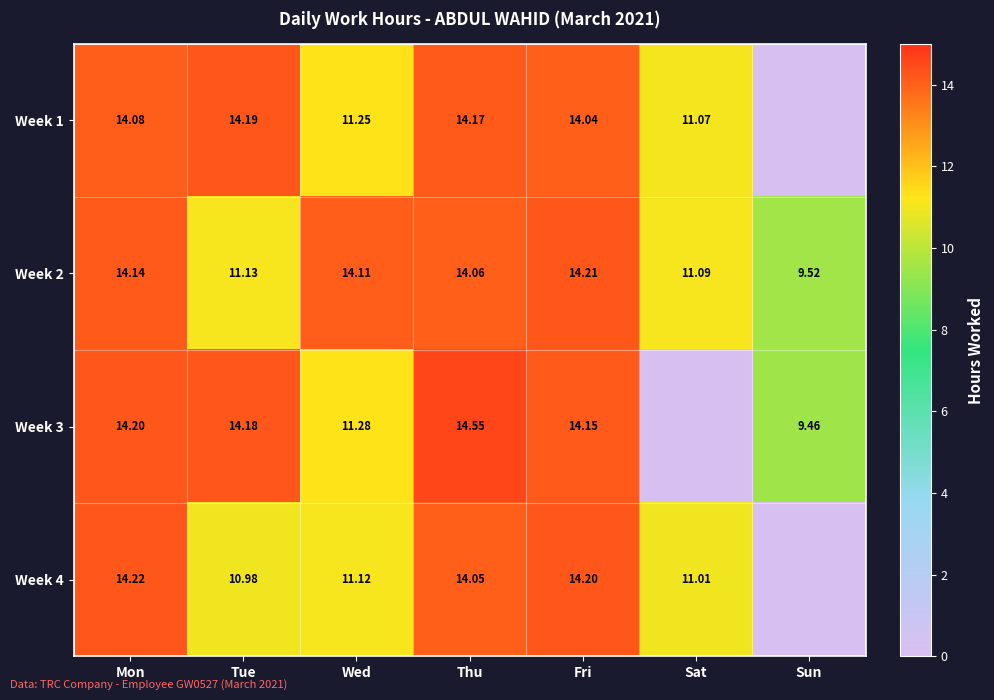

Which category has the highest value in the Week 2 series?

Fri